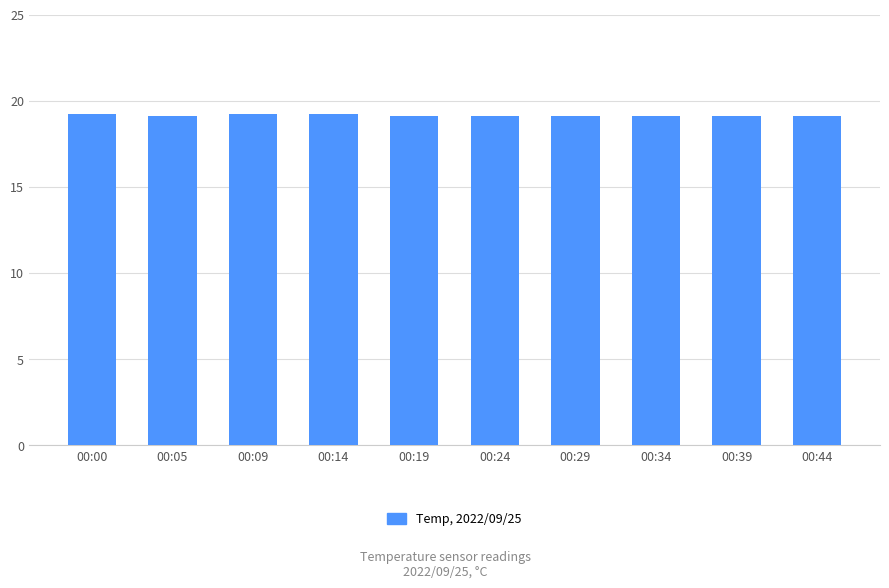

What is the approximate value at 00:09?

19.2